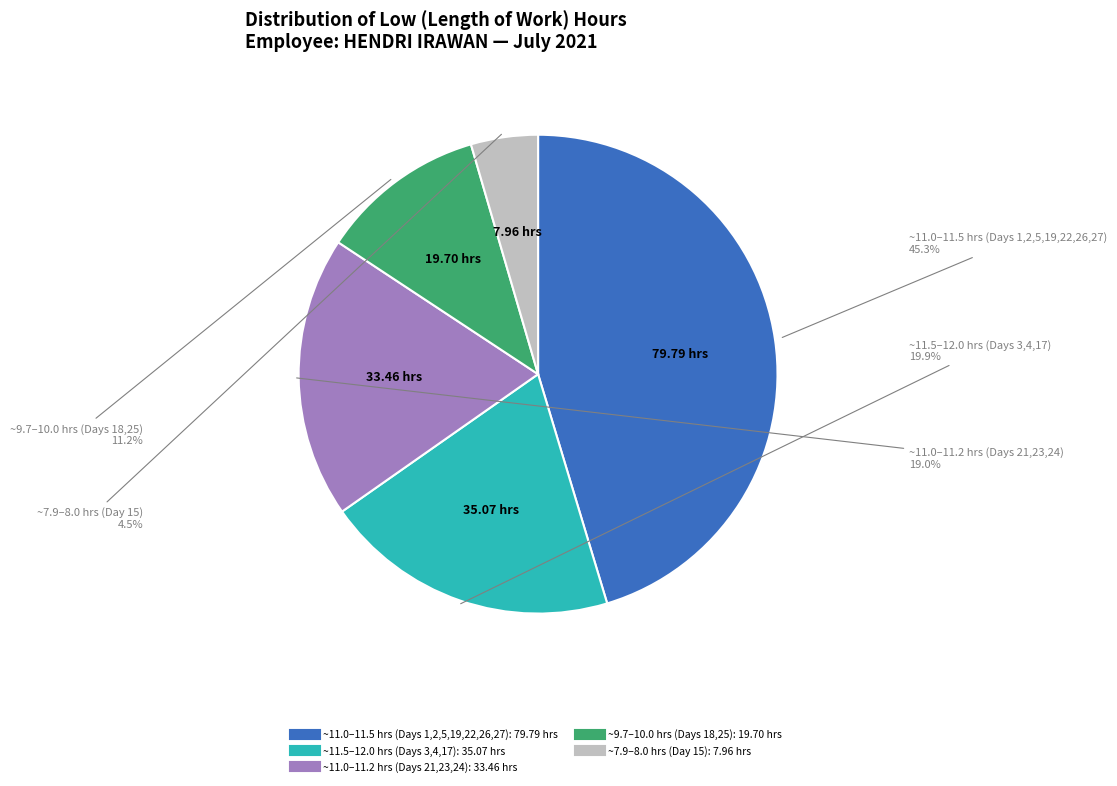

Is there any slice that represents more than half of the pie?

No